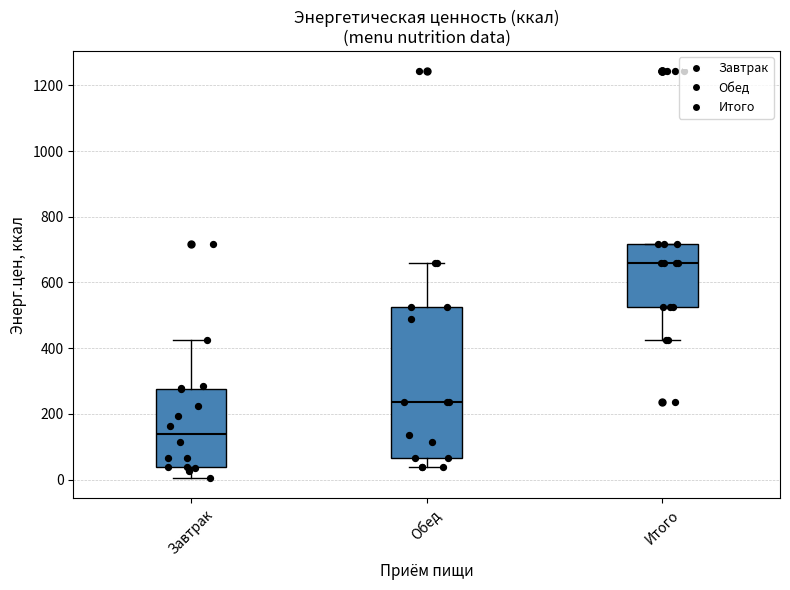

Where does the median line of the box for Обед sit on the y-axis? The values are not printed on the chart, so give them approximately, as read against the axis.

240